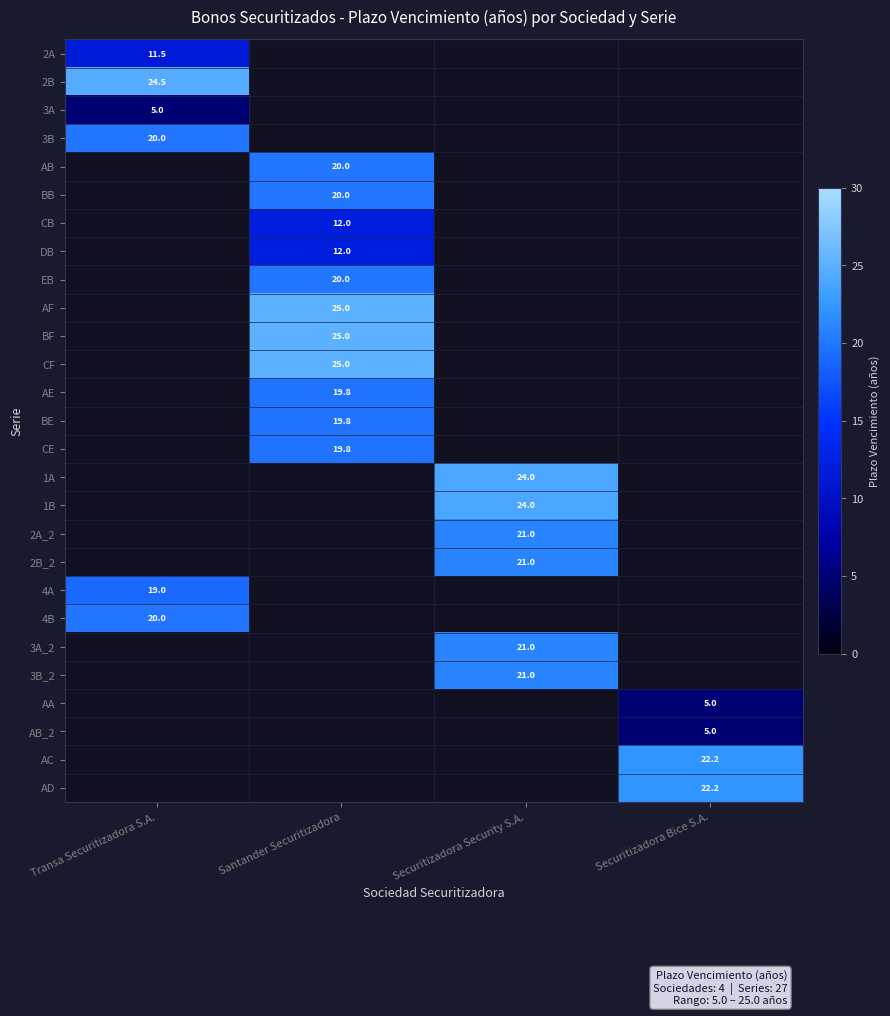

True or false: 3A_2 has a value of 11.4 at Securitizadora Security S.A..

False